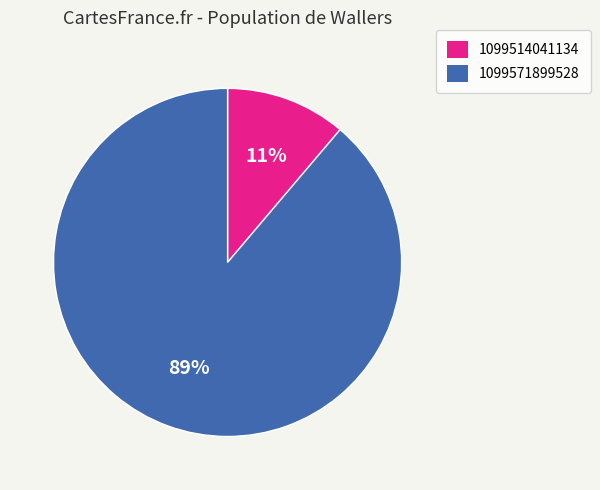

To the nearest percent, what is the combined percentage of 1099514041134 and 1099571899528?

100%